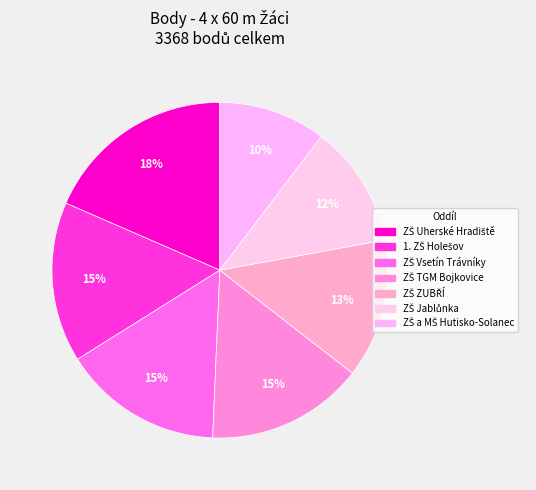

Which slice is the smallest?

ZŠ a MŠ Hutisko-Solanec